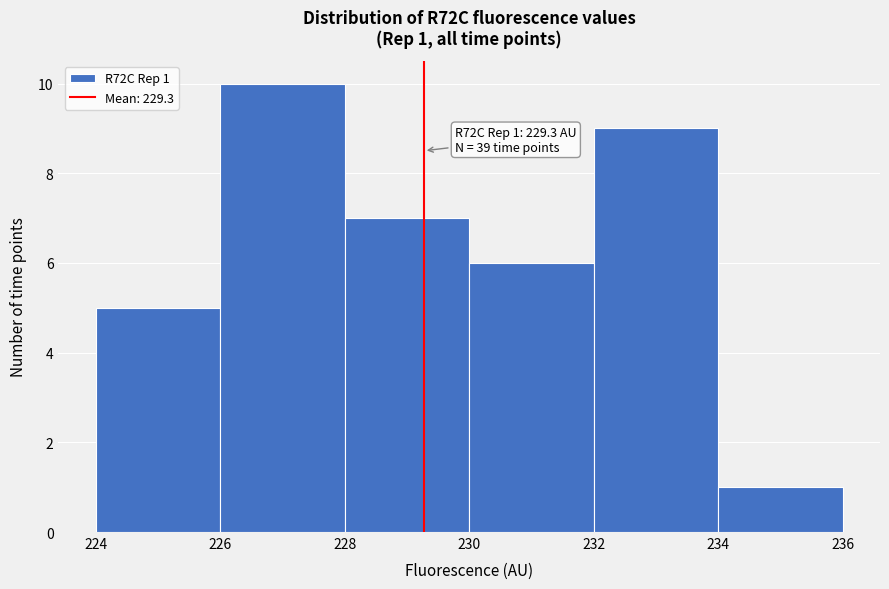

Over which range of the x-axis is the bar tallest?

226 to 228